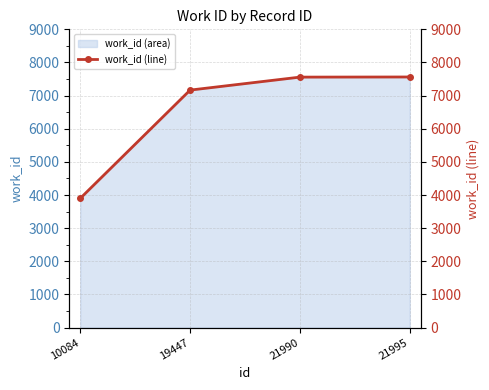

What is the minimum value shown in the chart?

3899